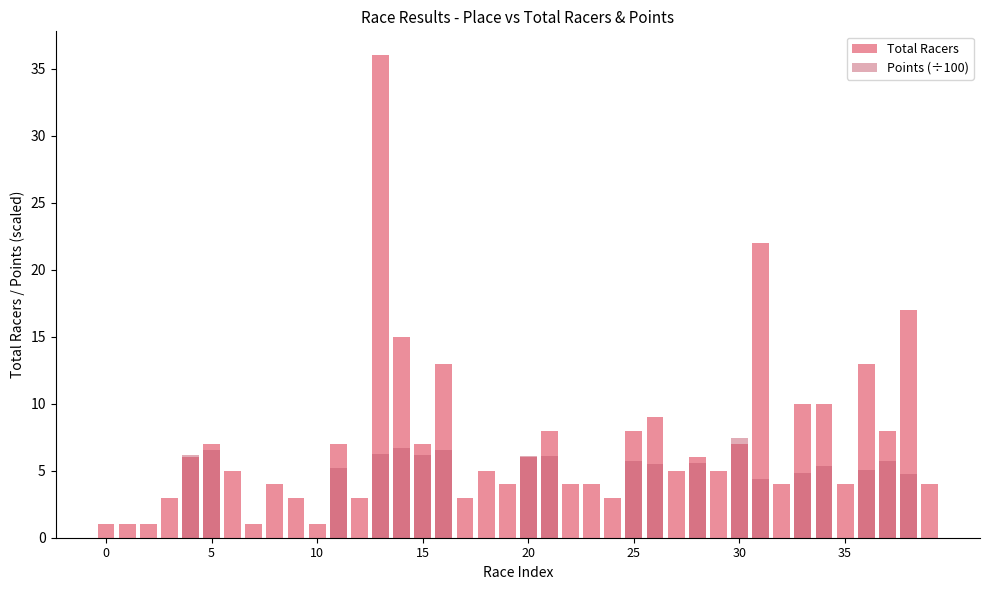

True or false: Total Racers has a value of 11.7 at 21.

False